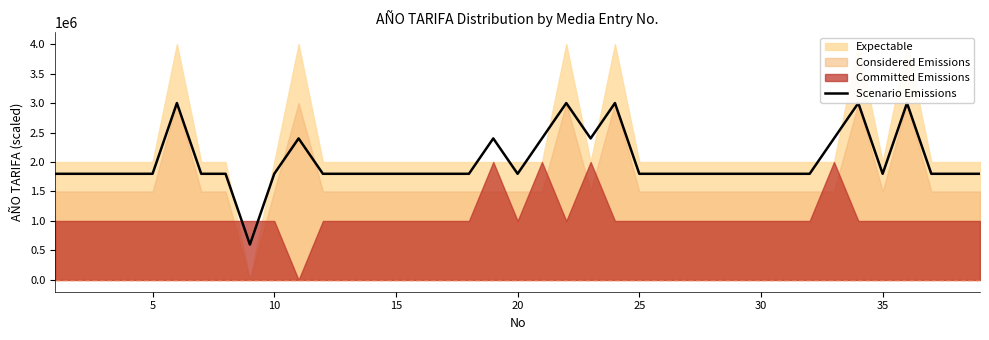

How many points are lower than both their immediate neighbors (excluding endpoints)?

4